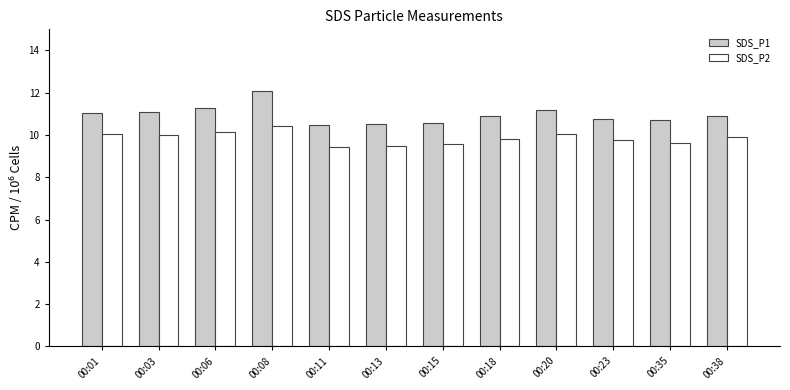

The SDS_P2 series shows 13.0 at 00:35. True or false?

False